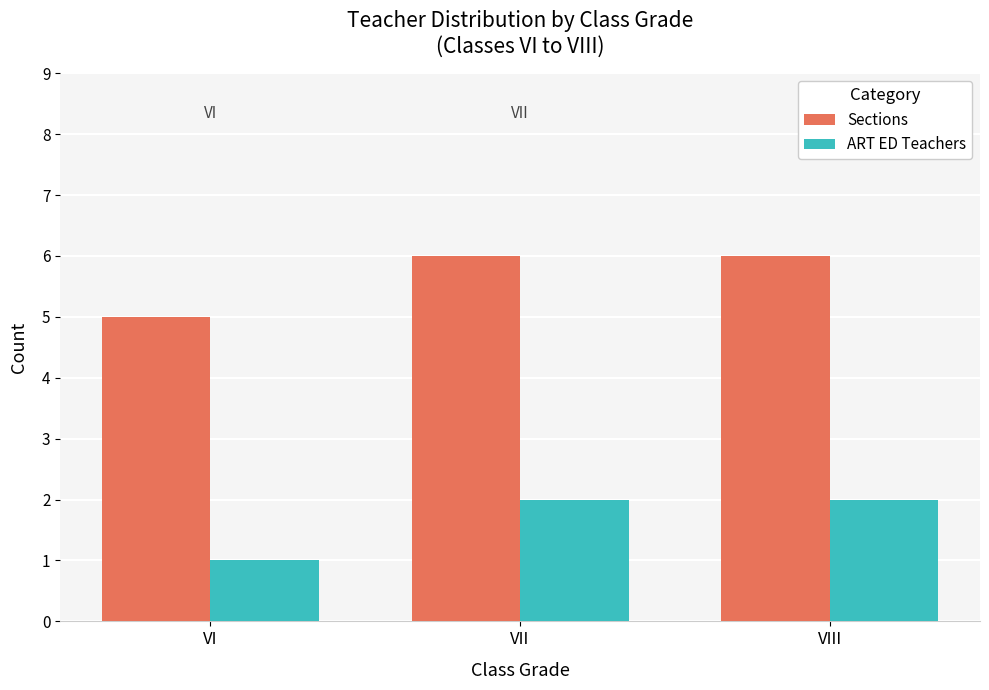

At VI, list the series in order from smallest to largest.

ART ED Teachers, Sections